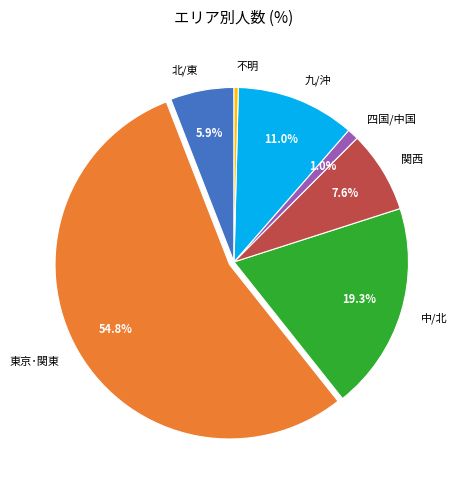

Does any single category account for the majority?

Yes